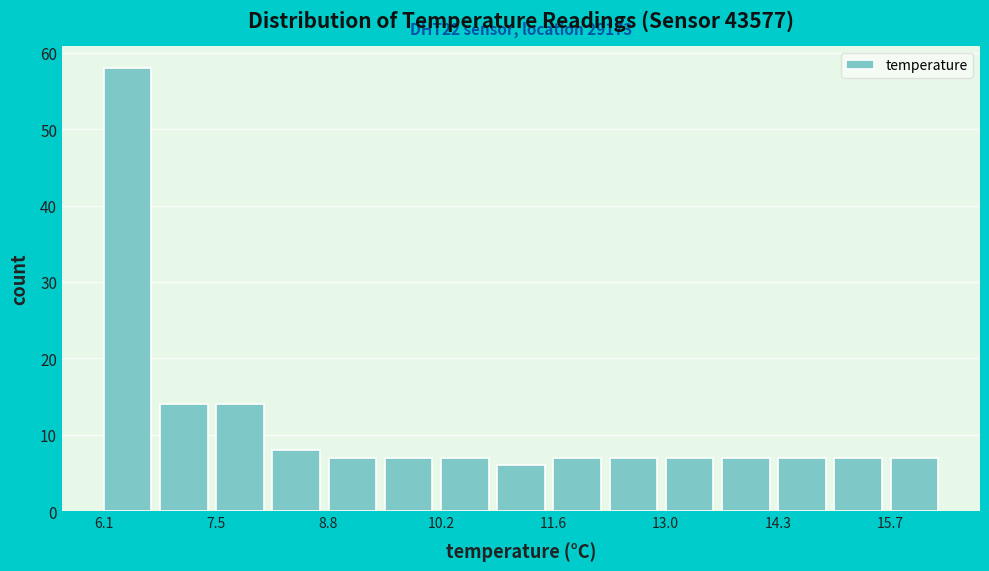

Around what value on the x-axis is the tallest bar? Give the approximate position of its centre, as read against the axis.

6.4